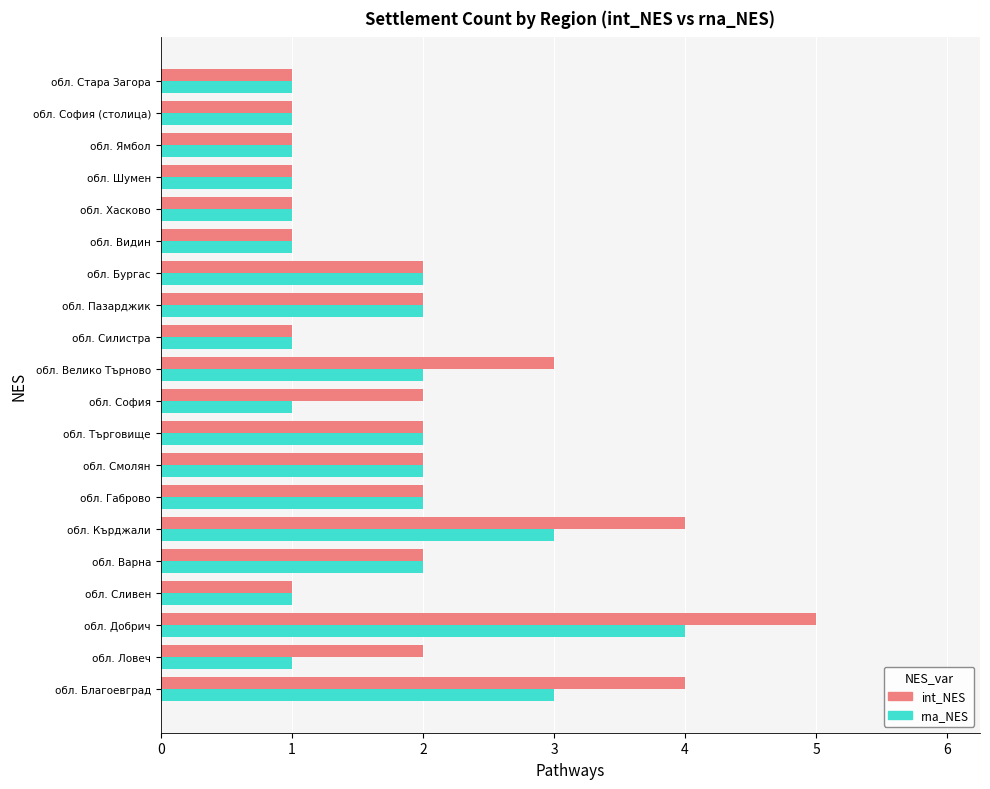

What is the greatest value displayed?

5